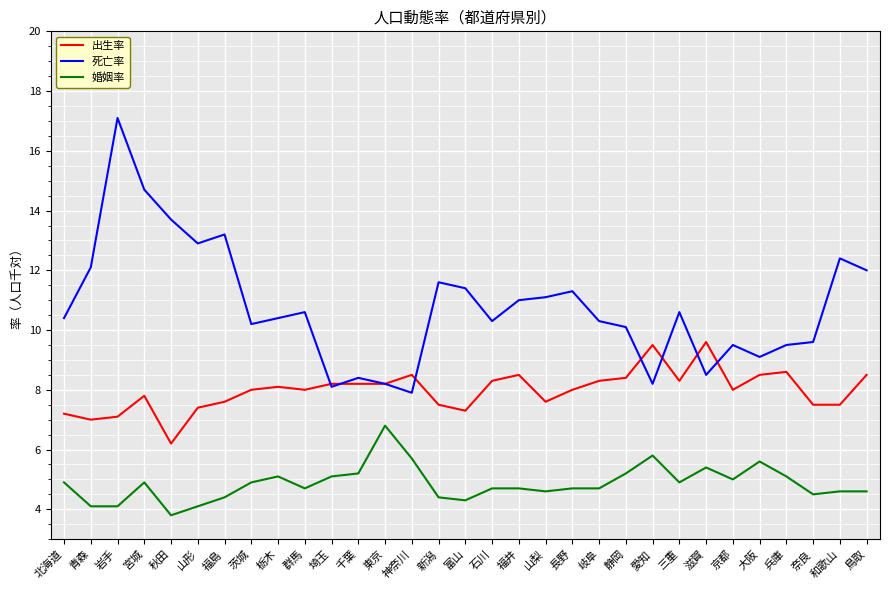

What position from the right is 鳥取?

1